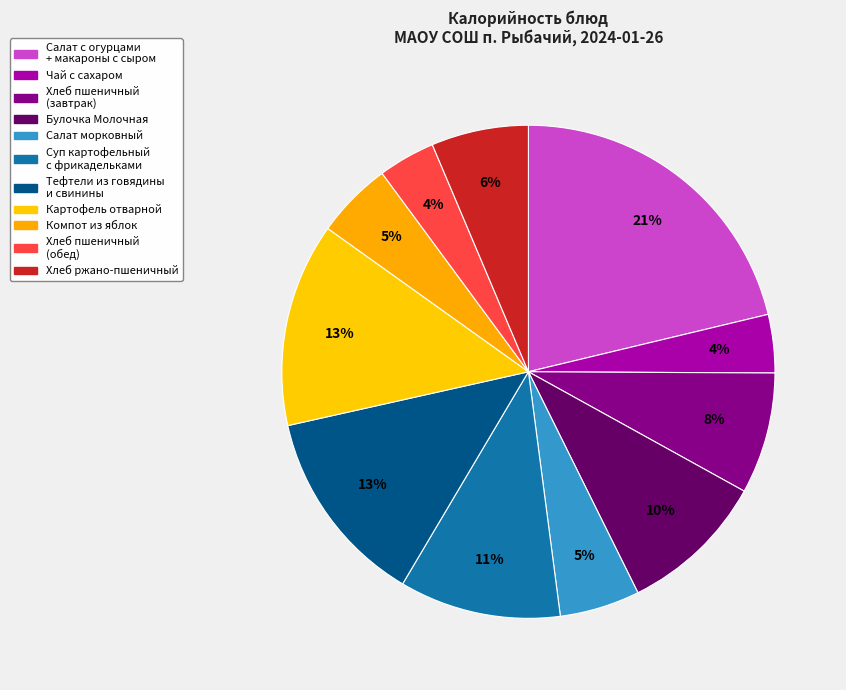

How many slices are in this pie chart?

11